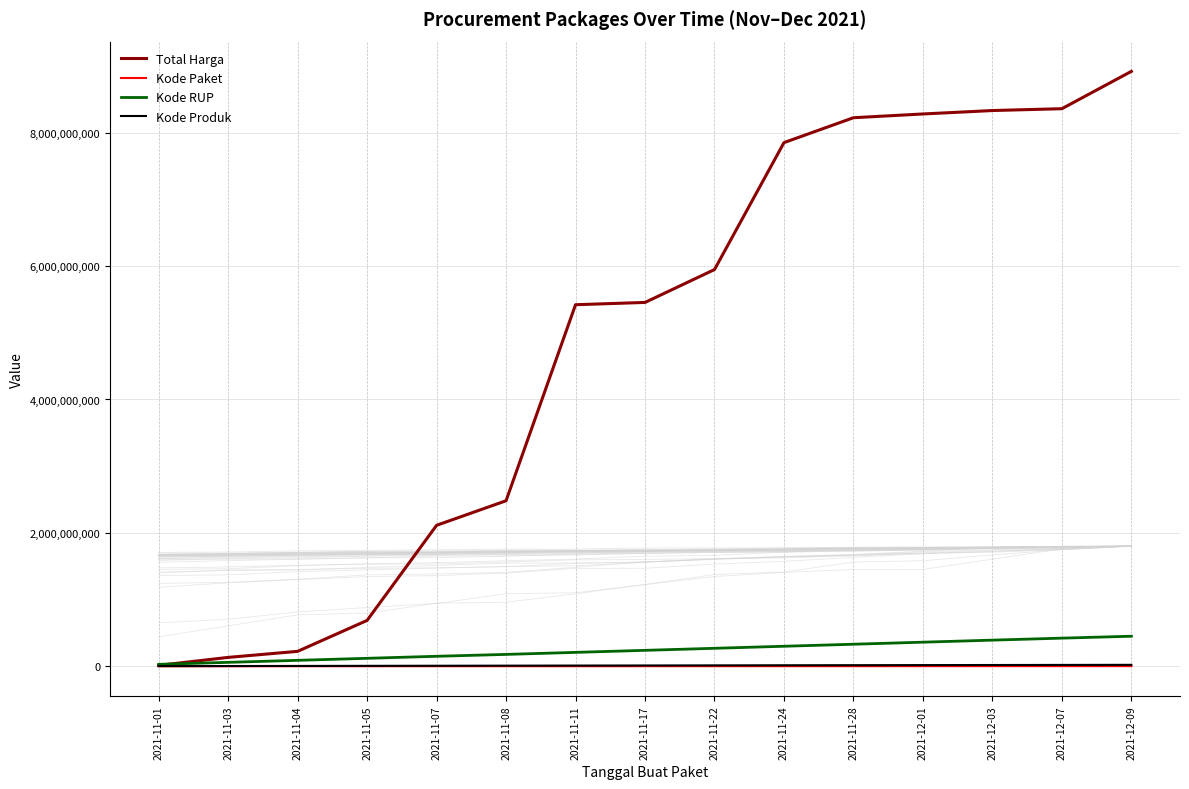

Reading left to right, extract all data points from this chart.

Total Harga: 2021-11-01=12787500	2021-11-03=132448770	2021-11-04=223120845	2021-11-05=687122945	2021-11-07=2112990845	2021-11-08=2481507645	2021-11-11=5420920885	2021-11-17=5455212885	2021-11-22=5948212885	2021-11-24=7851680085	2021-11-28=8225084085	2021-12-01=8281236885	2021-12-03=8332837885	2021-12-07=8360249885	2021-12-09=8920220885
Kode Paket: 2021-11-01=569	2021-11-03=38295	2021-11-04=70688	2021-11-05=84340	2021-11-07=101163	2021-11-08=189722	2021-11-11=274309	2021-11-17=314421	2021-11-22=370247	2021-11-24=511873	2021-11-28=602974	2021-12-01=706515	2021-12-03=824298	2021-12-07=952814	2021-12-09=1230507
Kode RUP: 2021-11-01=28171087	2021-11-03=58260121	2021-11-04=88349155	2021-11-05=118721387	2021-11-07=149150299	2021-11-08=177321768	2021-11-11=207800242	2021-11-17=238216973	2021-11-22=268853031	2021-11-24=299523924	2021-11-28=329887171	2021-12-01=360632283	2021-12-03=391159704	2021-12-07=421248738	2021-12-09=449745856
Kode Produk: 2021-11-01=1479337	2021-11-03=2866205	2021-11-04=4252031	2021-11-05=5771295	2021-11-07=7252857	2021-11-08=8545334	2021-11-11=10064634	2021-11-17=11370486	2021-11-22=12889746	2021-11-24=14371308	2021-11-28=15689641	2021-12-01=17040546	2021-12-03=18327419	2021-12-07=19624529	2021-12-09=20927127